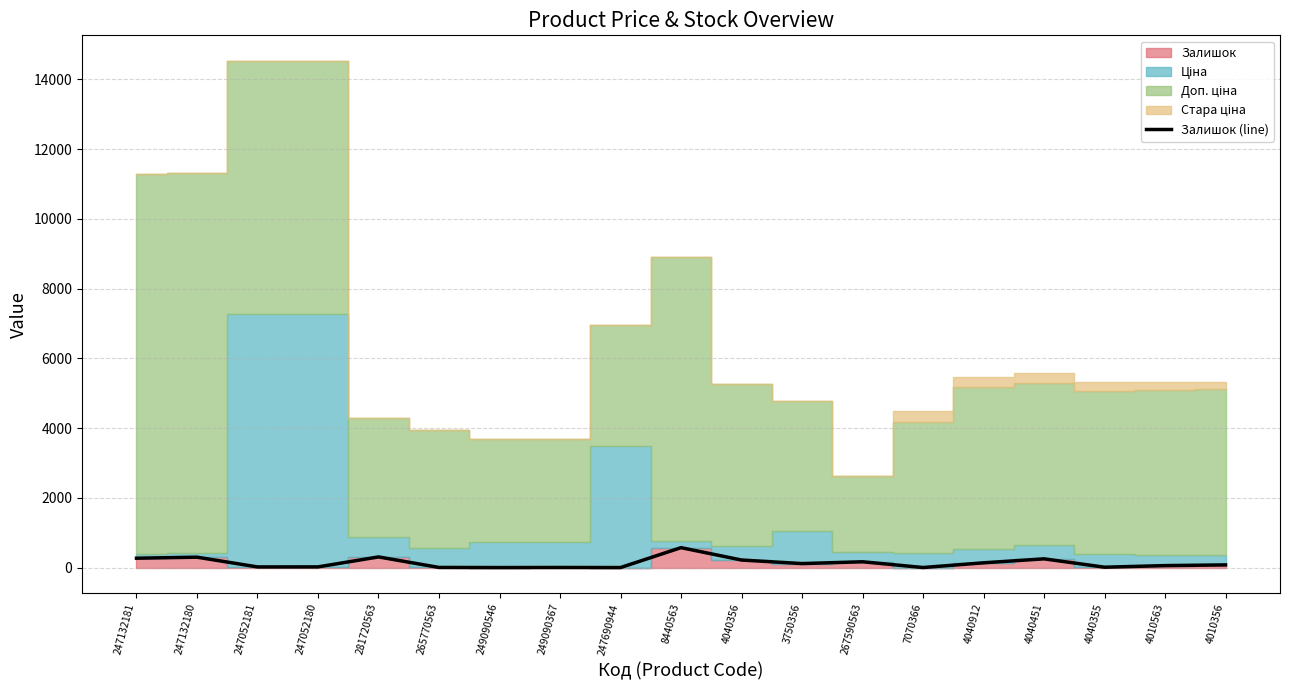

What is the average value?

134